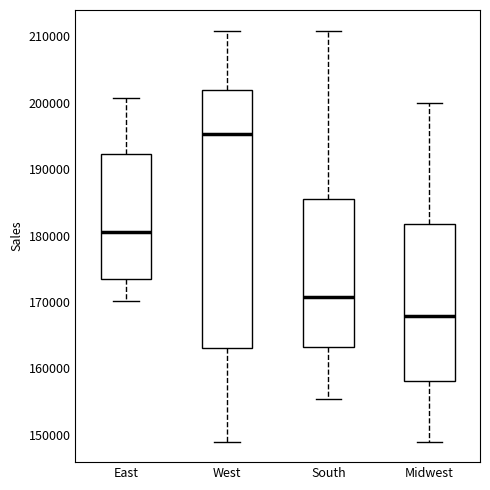

Reading left to right, transcribe this box plot: for each box, give where its median line is, the range the box spans, and where its two whiskers end, as read against the y-axis. The values are not printed on the chart, so give them approximately, as read against the axis.

East: median 180000, box 173000 to 192000, whiskers 170000 to 201000
West: median 195000, box 163000 to 202000, whiskers 149000 to 211000
South: median 171000, box 163000 to 185000, whiskers 155000 to 211000
Midwest: median 168000, box 158000 to 182000, whiskers 149000 to 200000